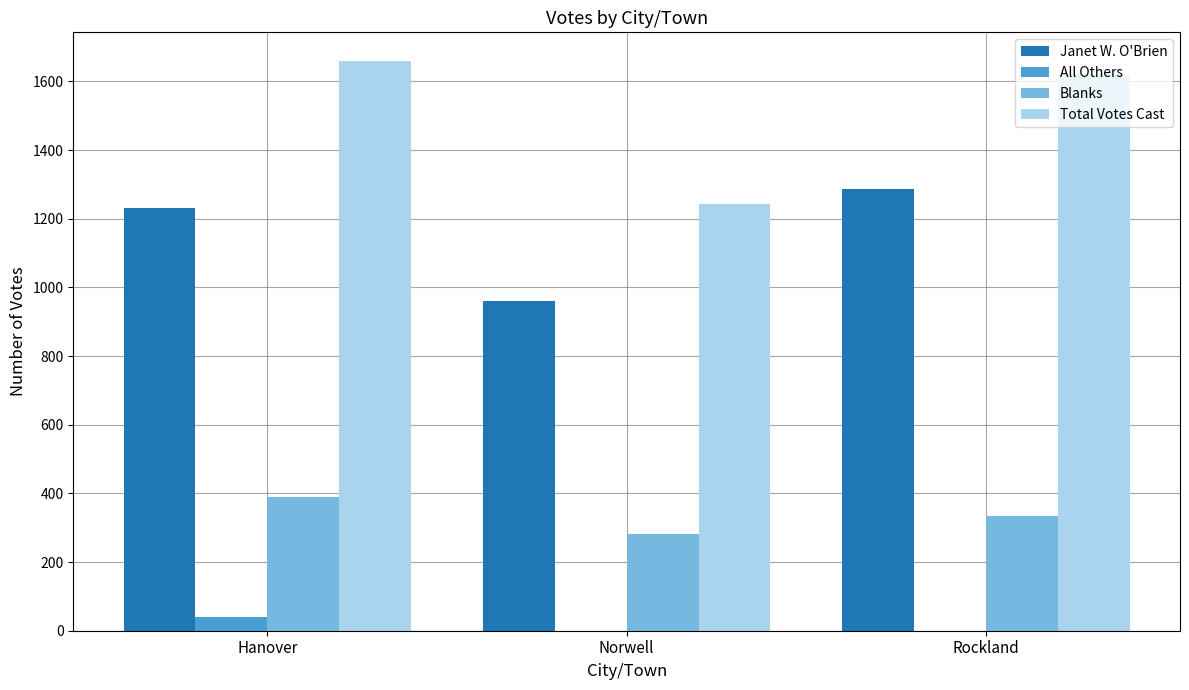

Which series changed the most between Norwell and Rockland?

Total Votes Cast